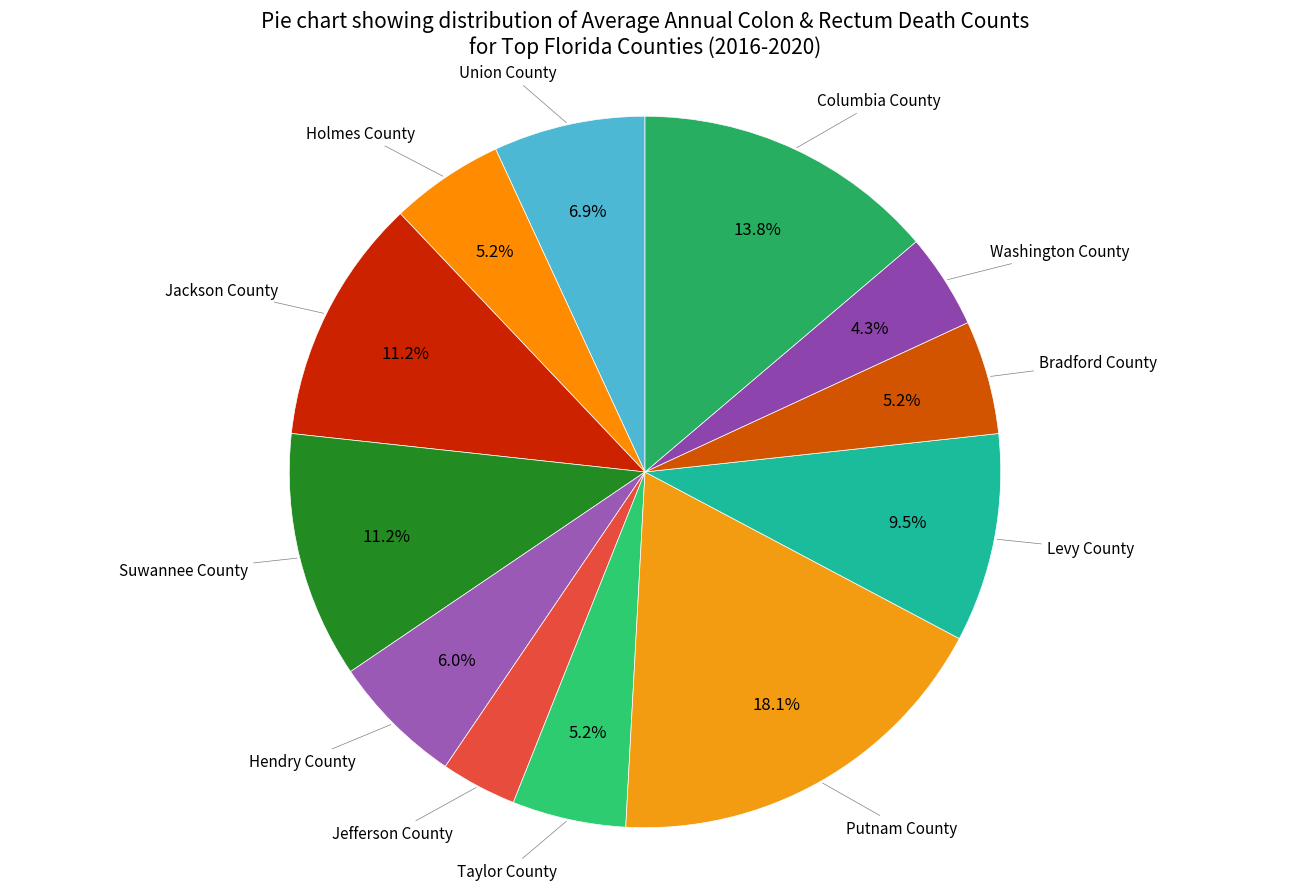

Do Holmes County and Putnam County together represent more than half of the pie?

No